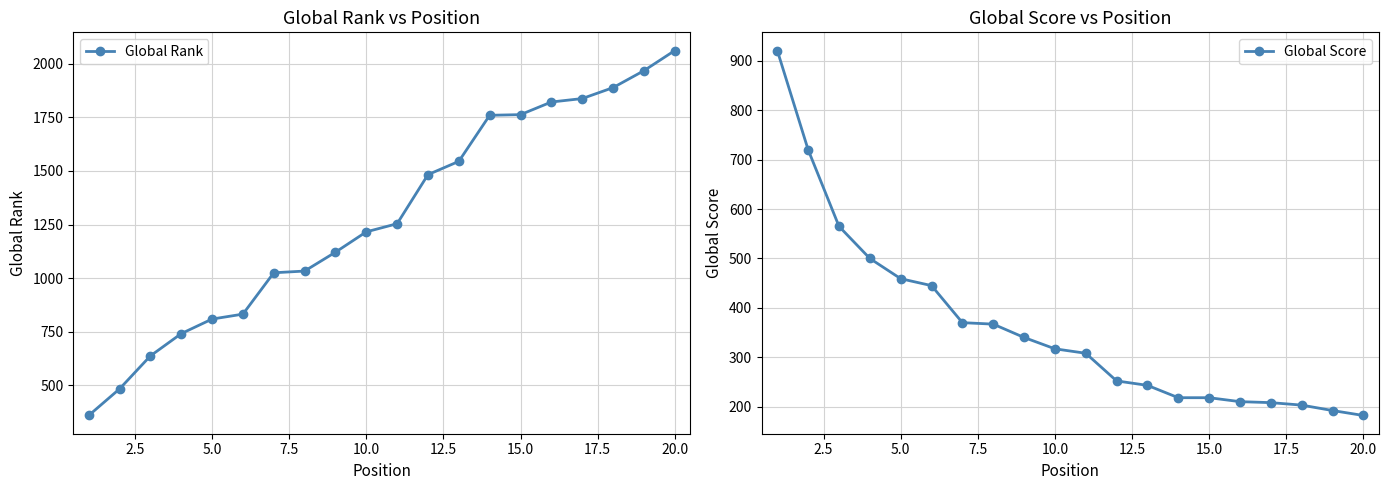

True or false: Global Rank has more than 2 points higher than both neighbors.

False